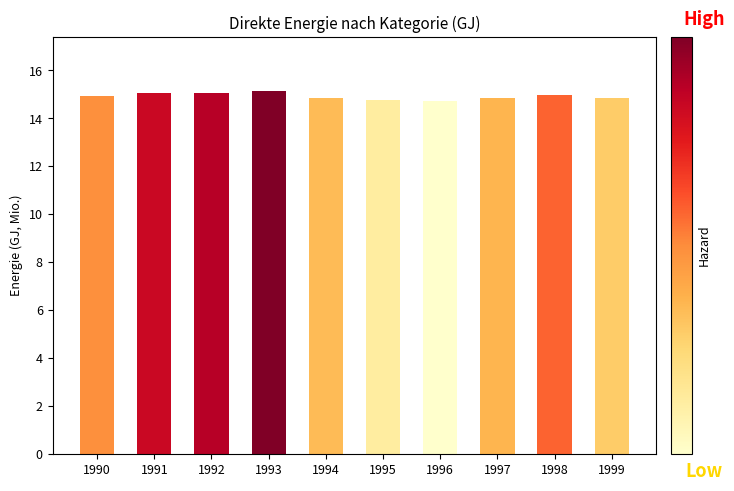

What is the sum of all values?

149.2